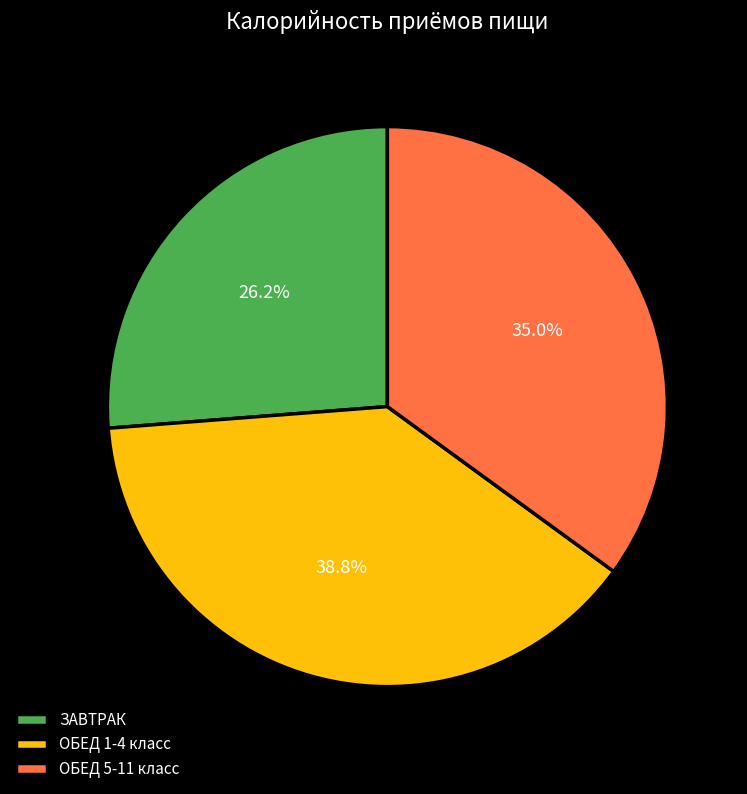

What percentage do ОБЕД 1-4 класс and ОБЕД 5-11 класс together represent?

73.8%